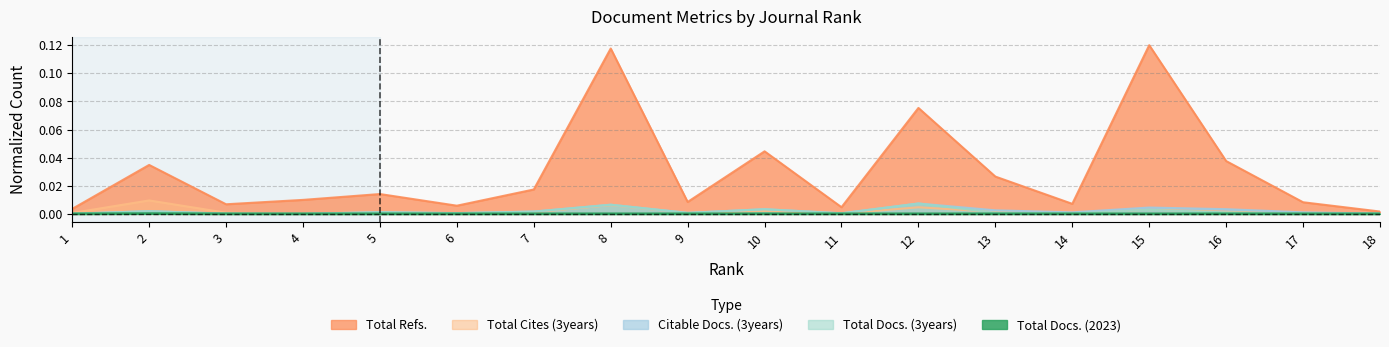

What is the maximum value for Total Refs.?

0.1